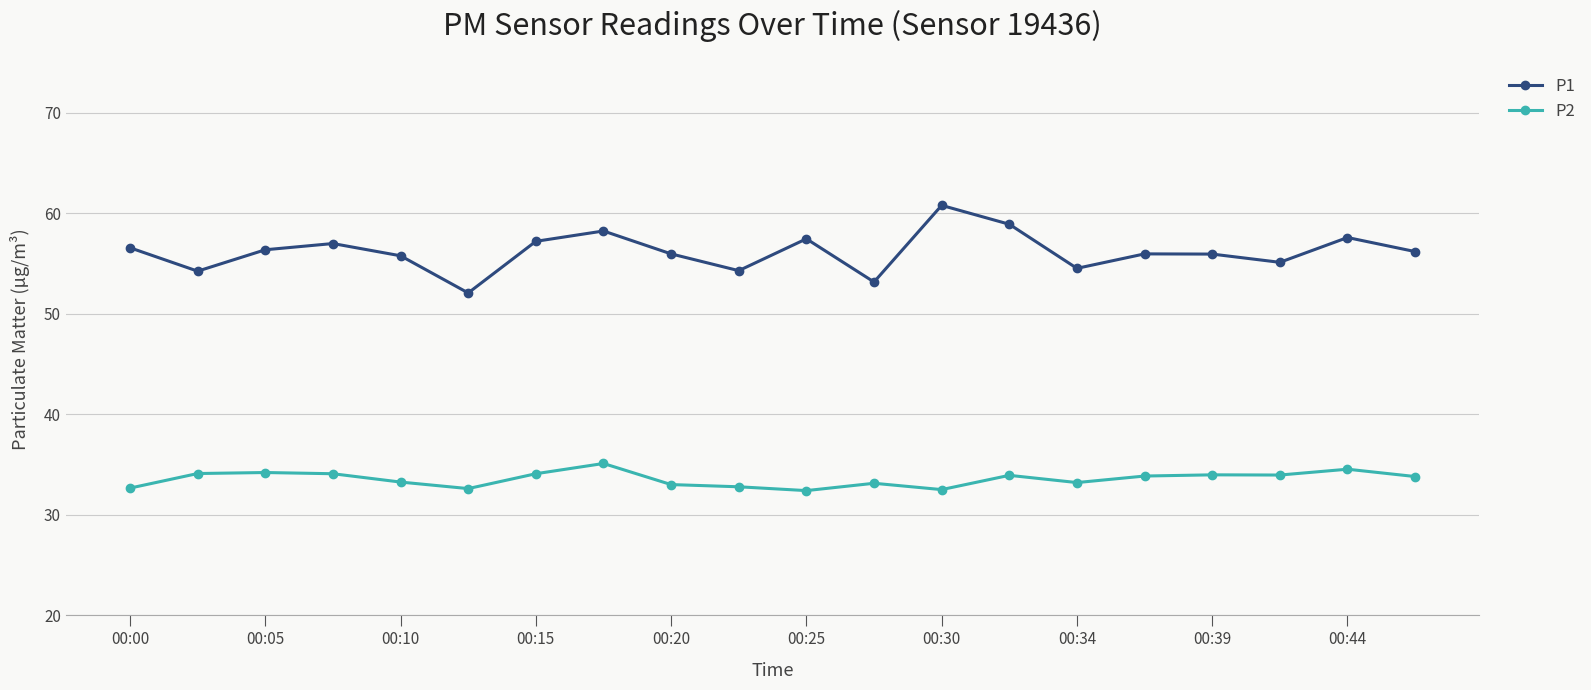

Which series has the largest total across all categories?

P1